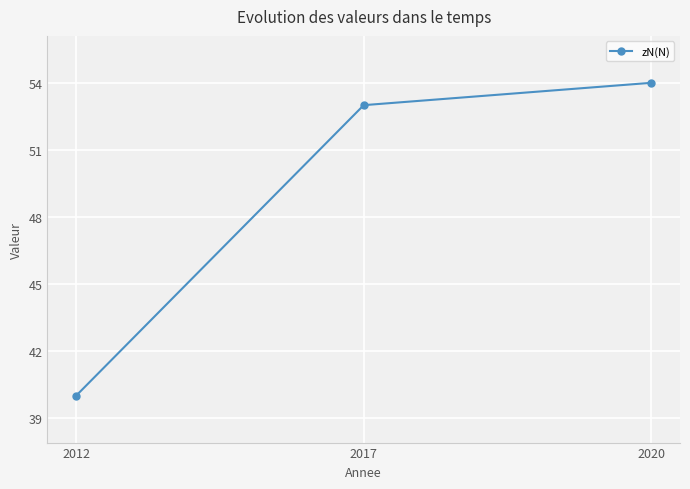

What is the difference between the maximum and minimum values?

14